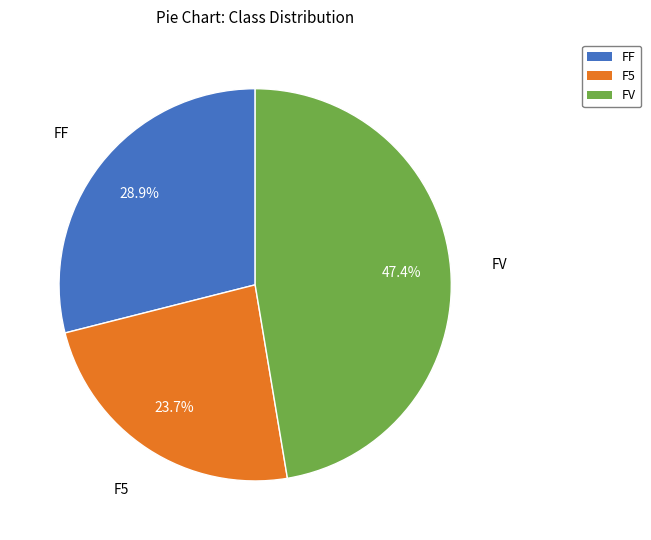

What is the largest slice in the pie chart?

FV